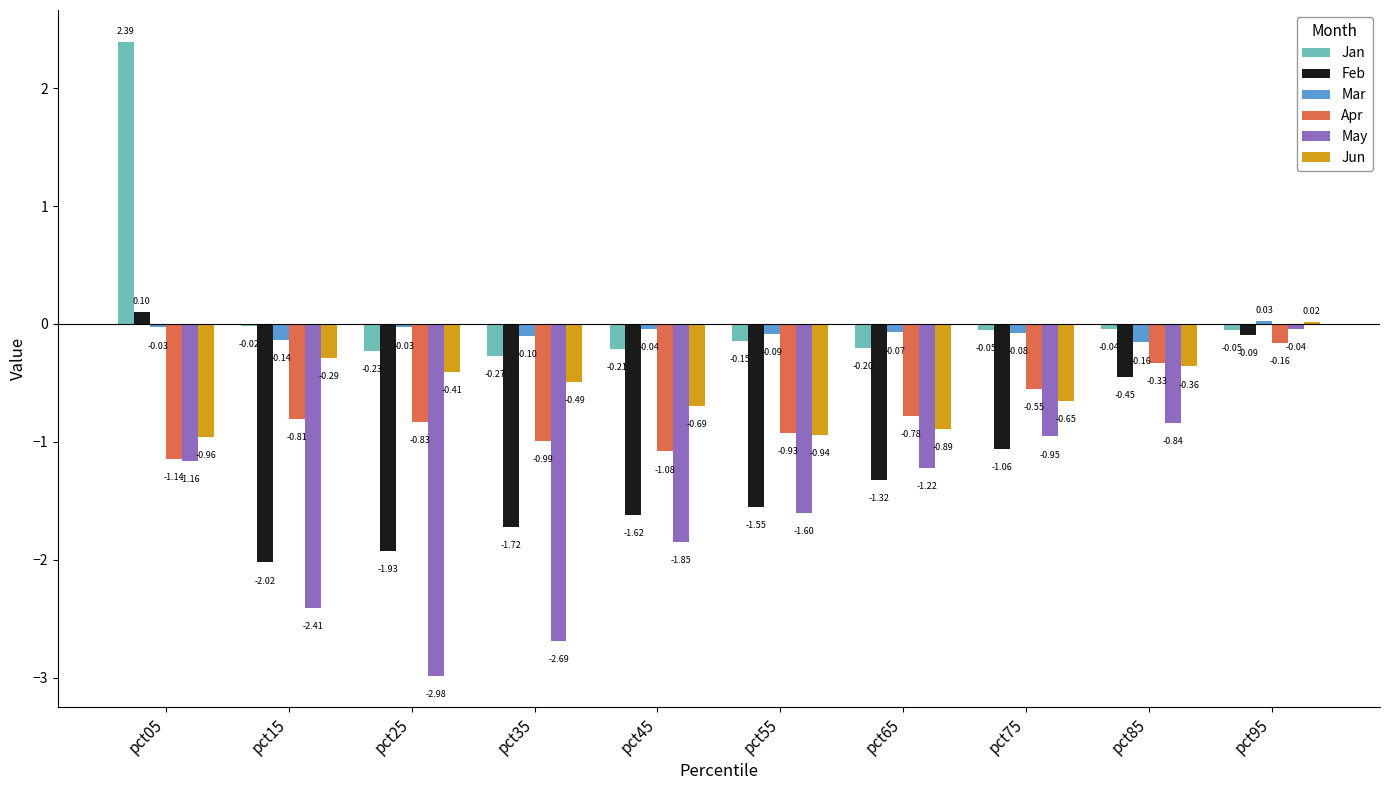

Which series has the largest total across all categories?

Jan